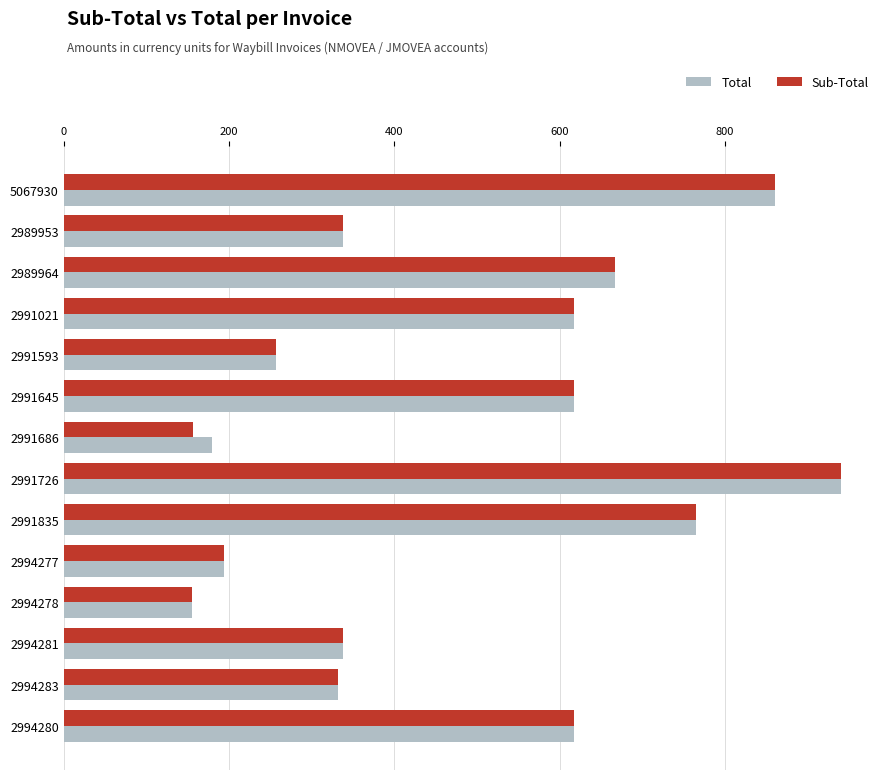

What is the greatest value displayed?

940.5